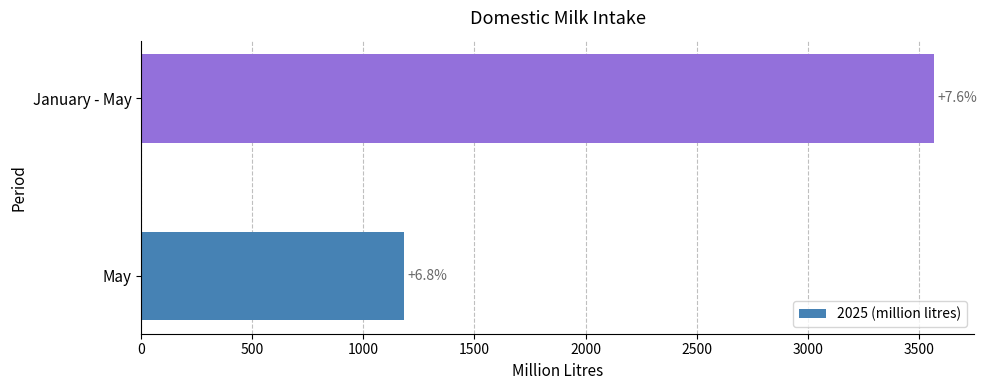

Does the chart contain any negative values?

No